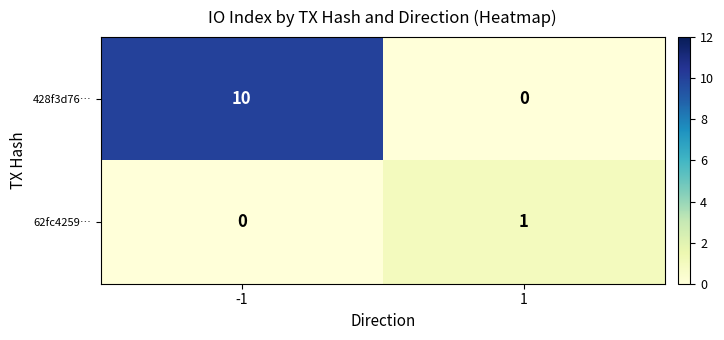

At which category is the sum across all series the highest?

-1